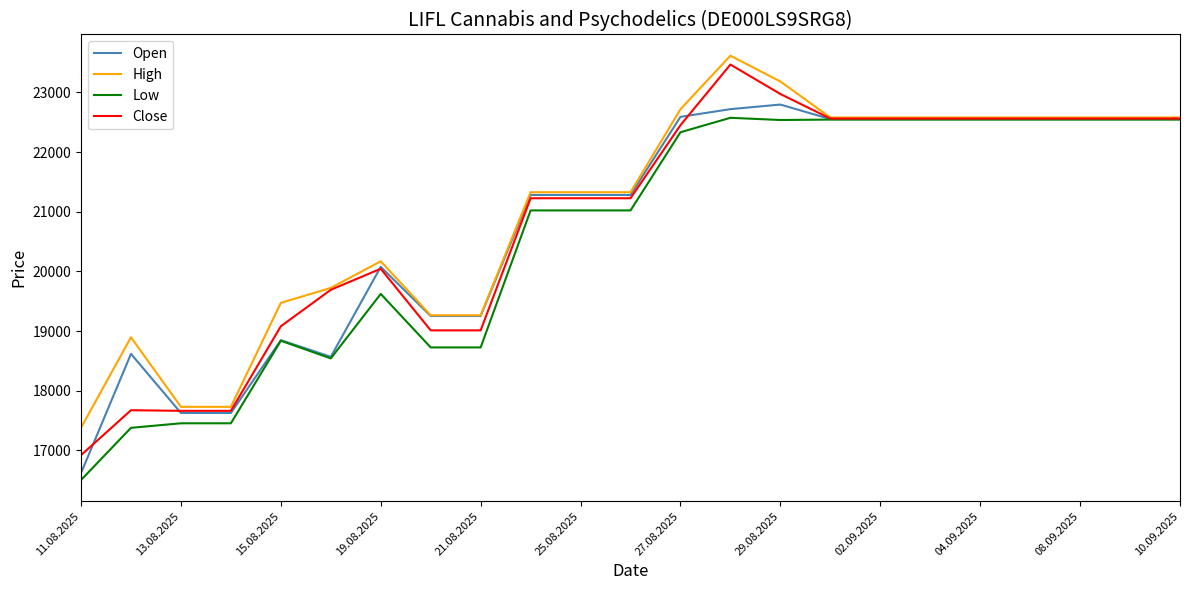

What is the highest value of the High series?

23616